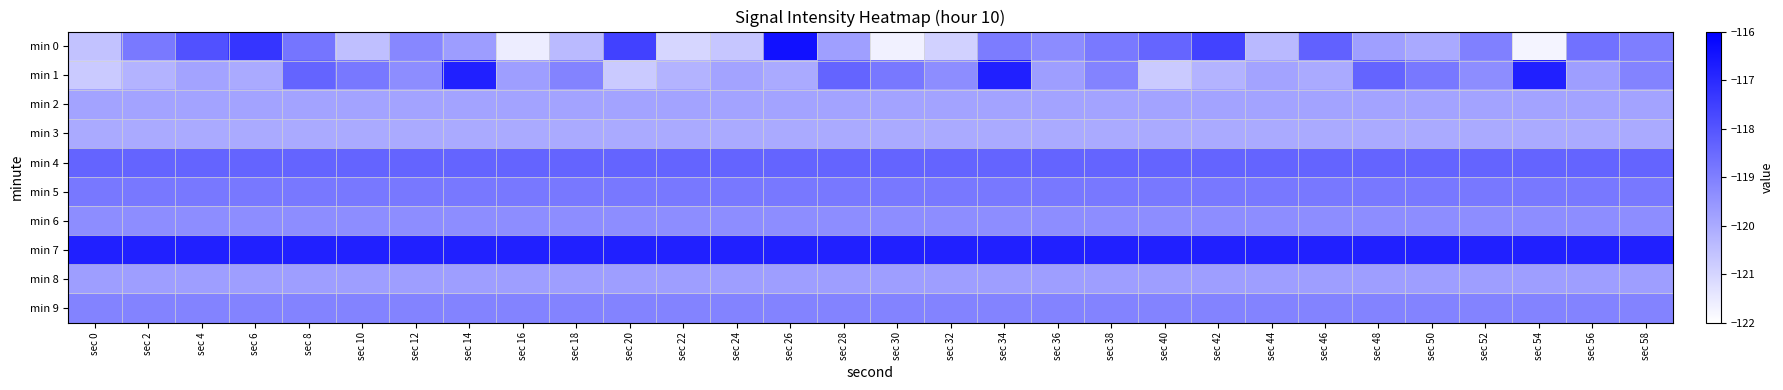

Which series has the largest range (max minus min)?

min 0